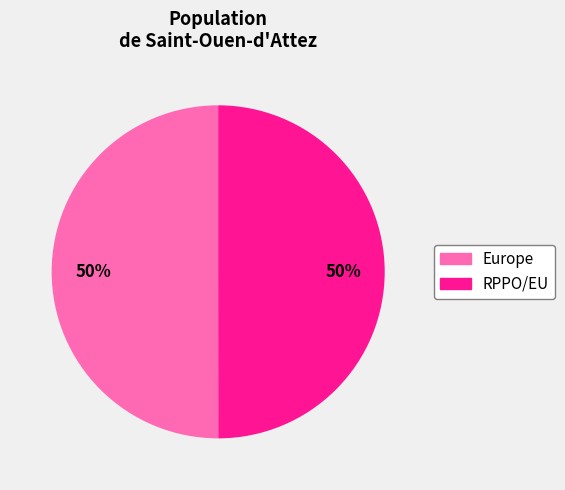

What percentage is the RPPO/EU slice, to the nearest percent?

50%